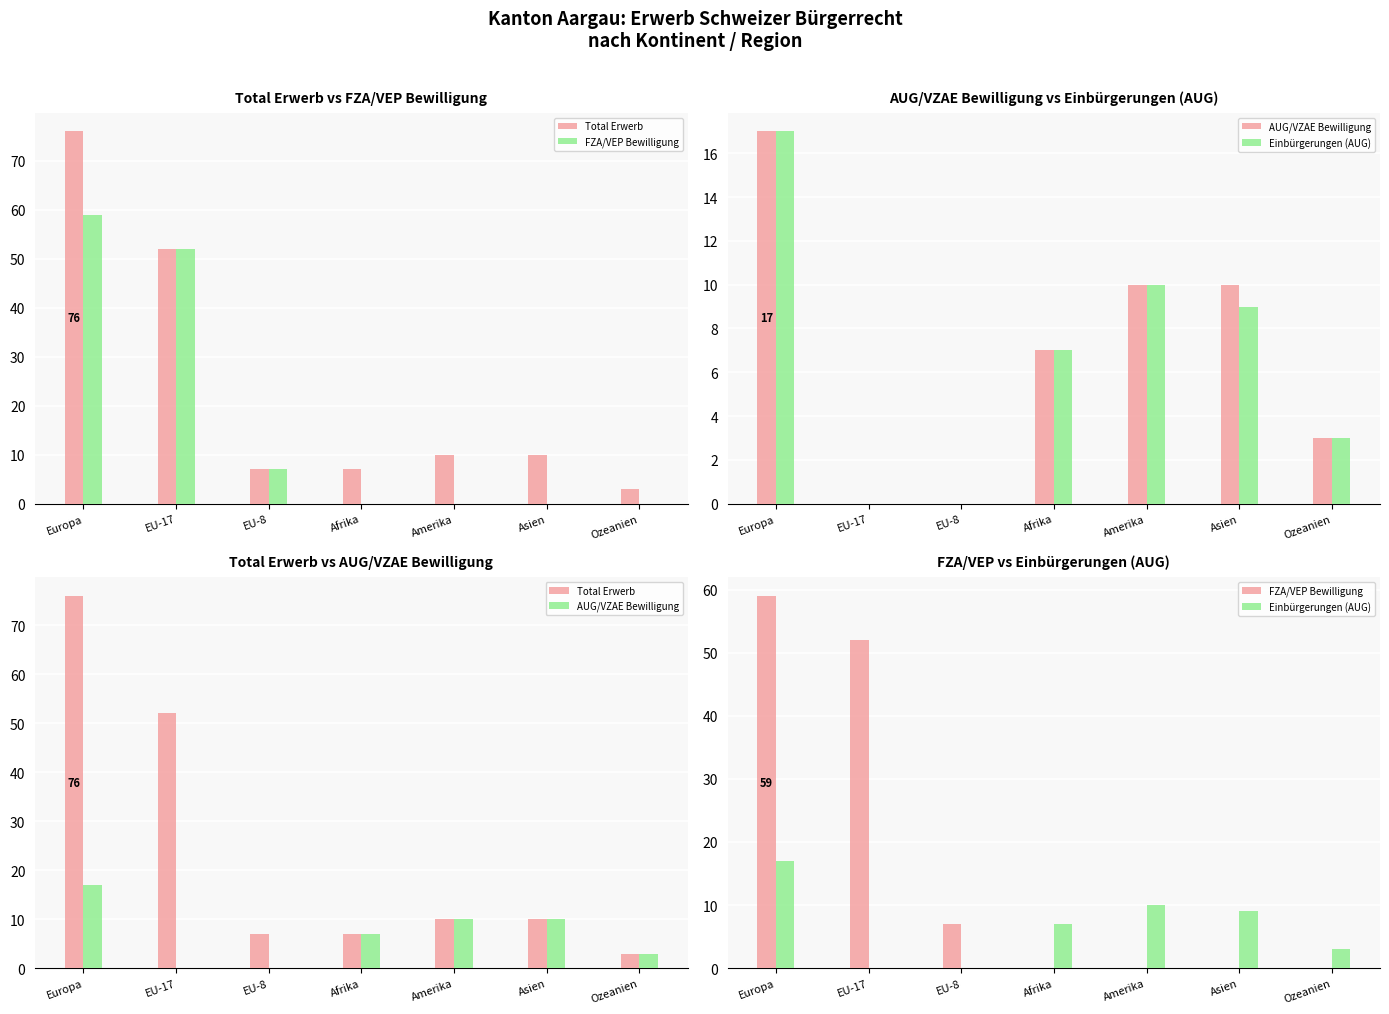

At which label does Einbürgerungen (AUG) first exceed 7?

Europa